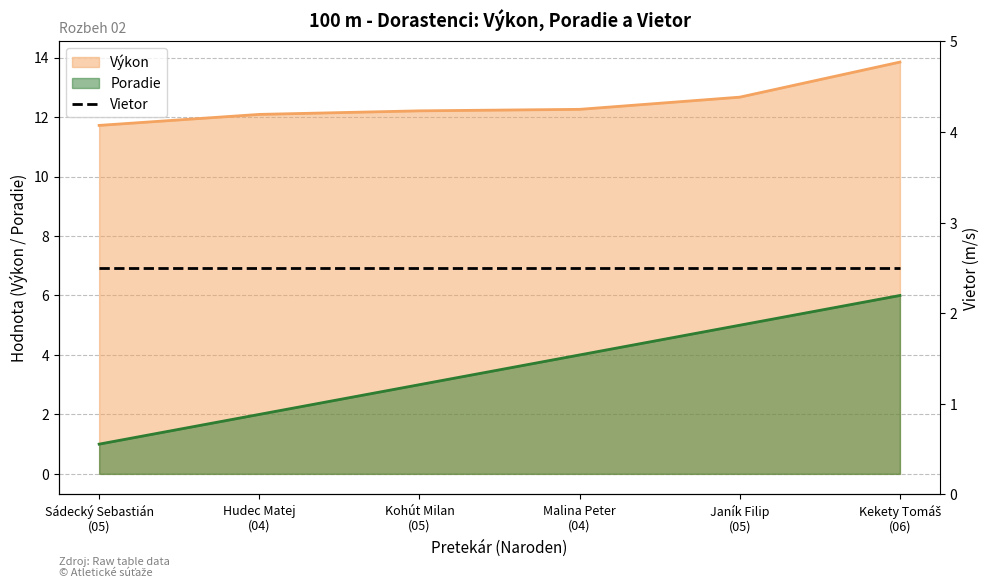

True or false: Poradie and Výkon cross at least once.

False